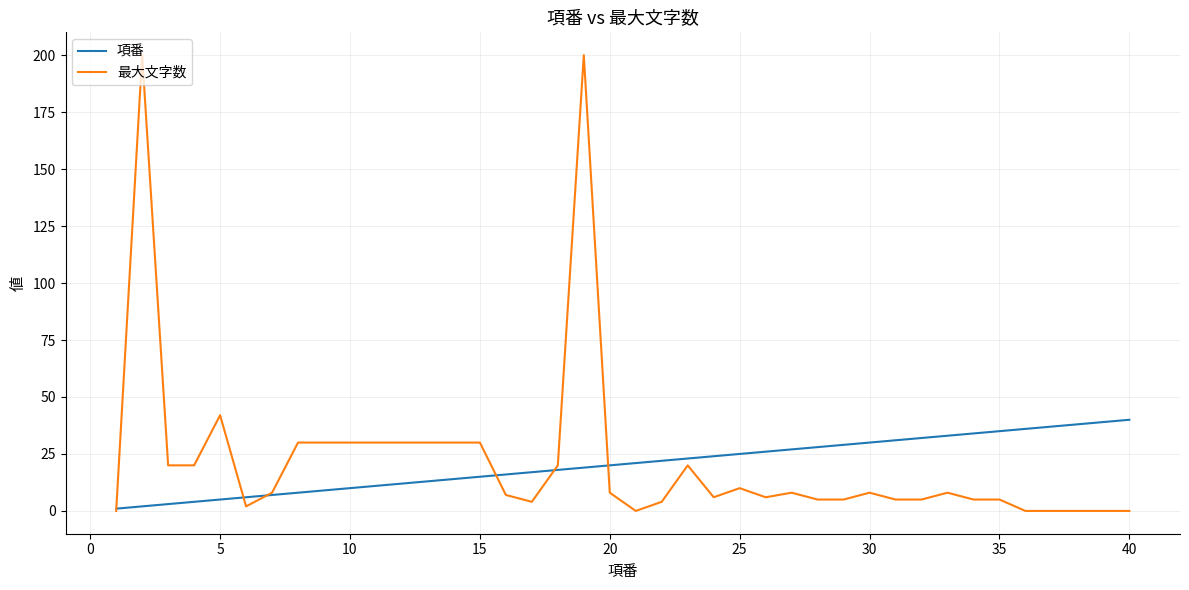

Which series has the widest spread of values?

最大文字数